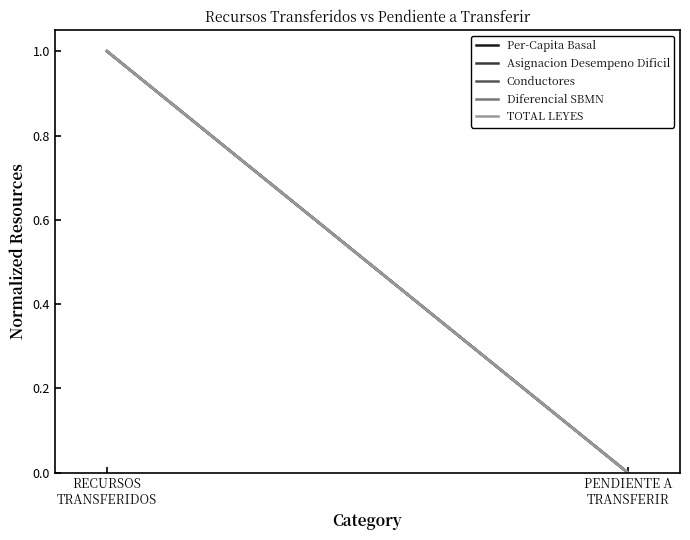

What is the label of the 2nd point from the right?

RECURSOS
TRANSFERIDOS